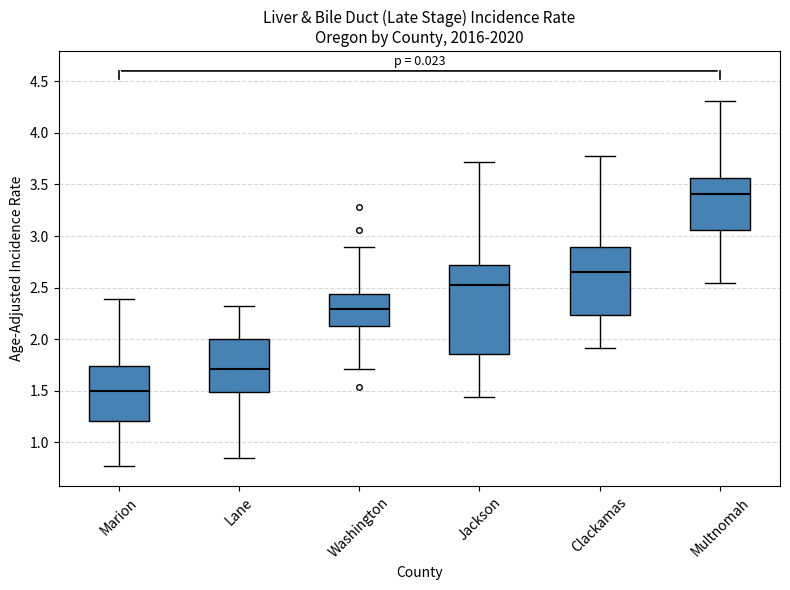

Where is the lower edge of the box for Marion on the y-axis? The values are not printed on the chart, so give them approximately, as read against the axis.

1.20